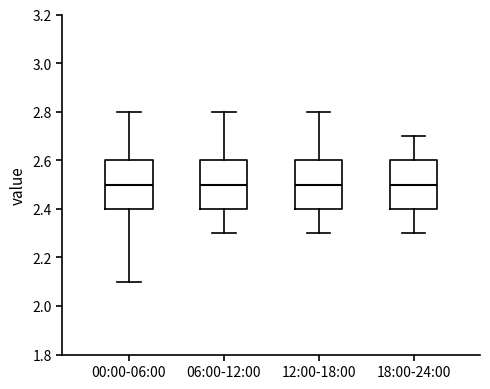

Where is the lower edge of the box for 12:00-18:00 on the y-axis? The values are not printed on the chart, so give them approximately, as read against the axis.

2.4